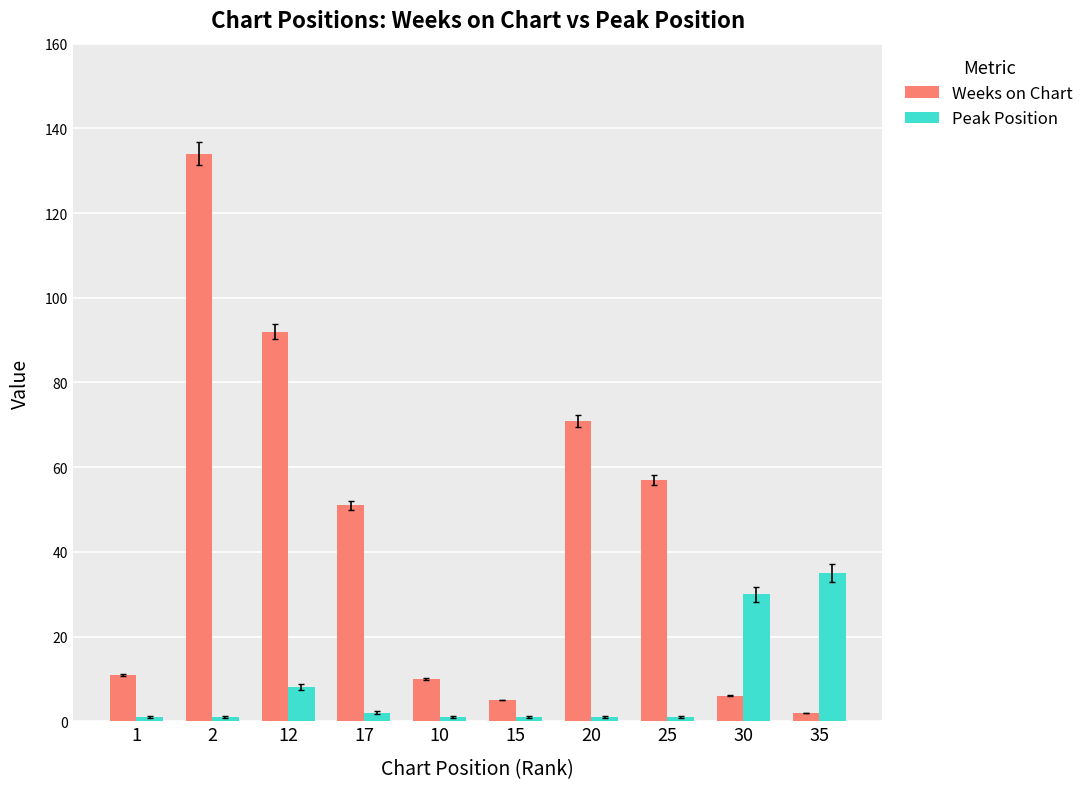

The value of Peak Position at 17 is 2. True or false?

True